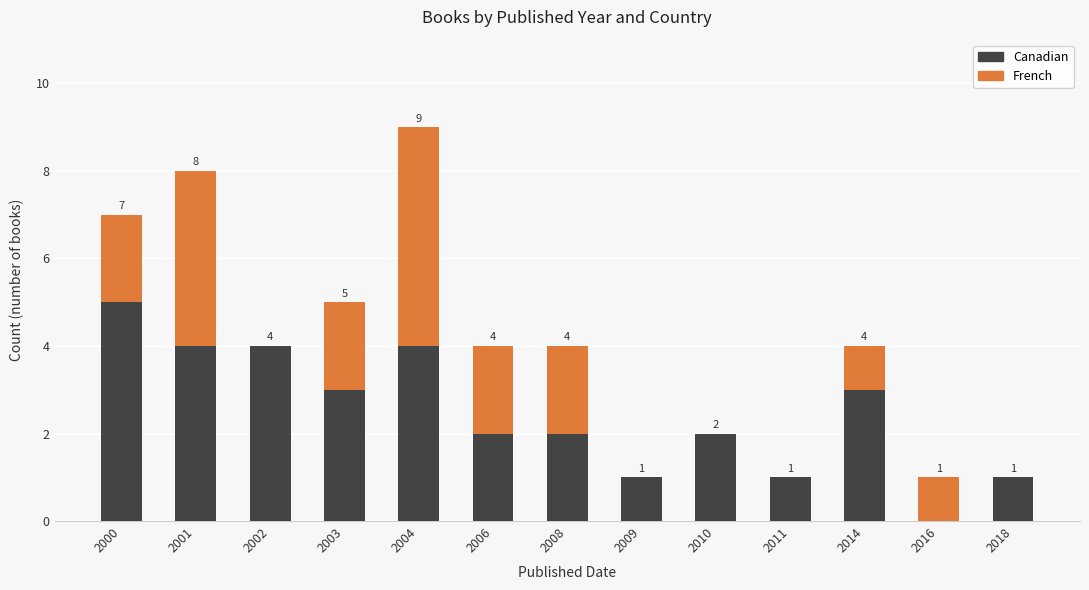

Where does the Canadian series first go above 2?

2000